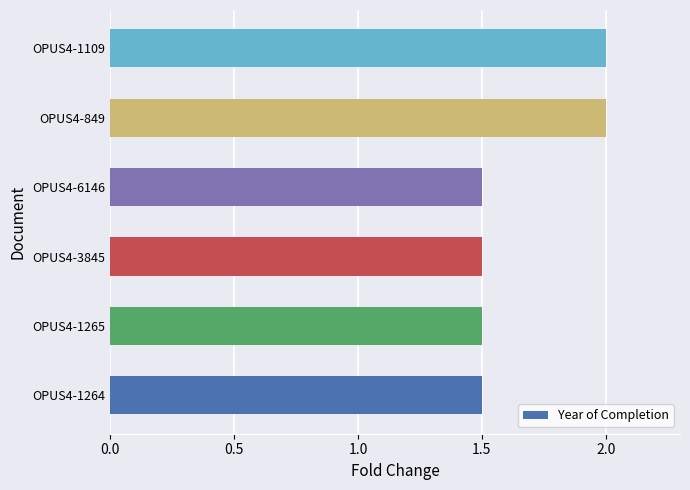

What is the minimum value shown in the chart?

1.5